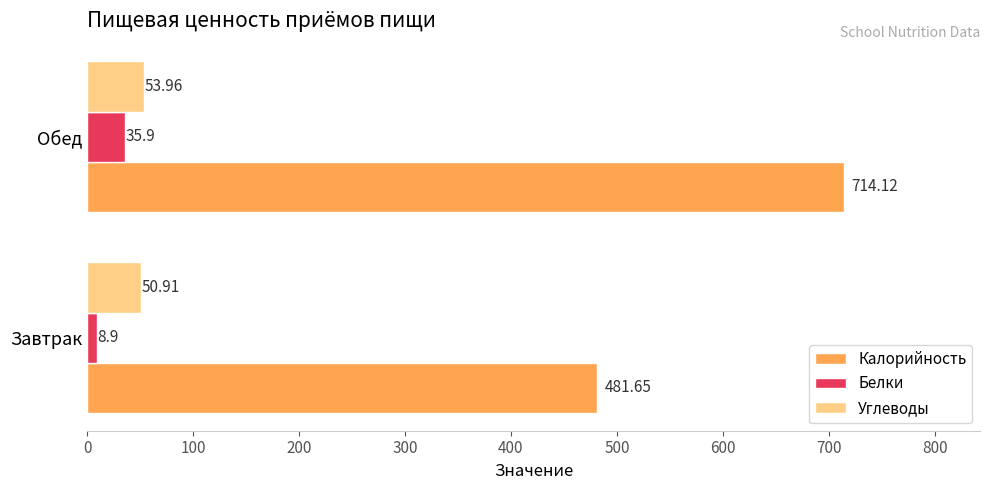

At which category is the sum across all series the highest?

Обед